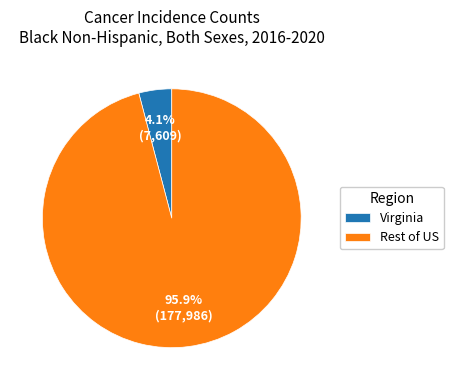

Count the number of slices in the pie.

2